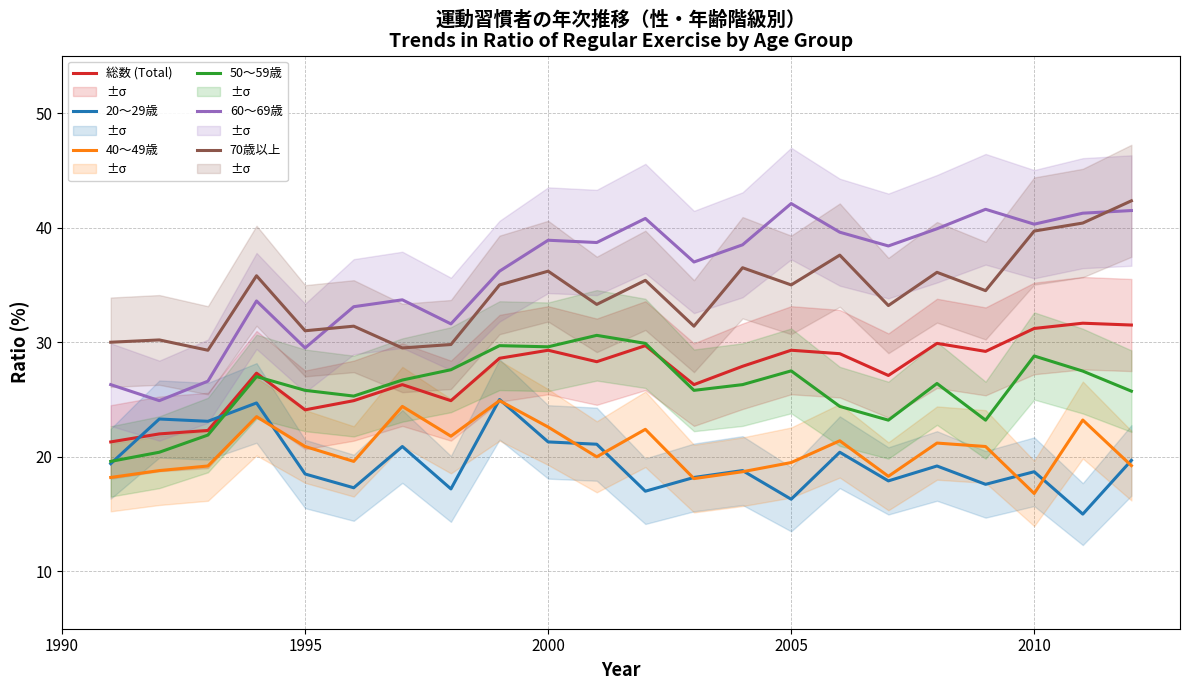

How many values in the 20～29歳 series exceed 19?

11